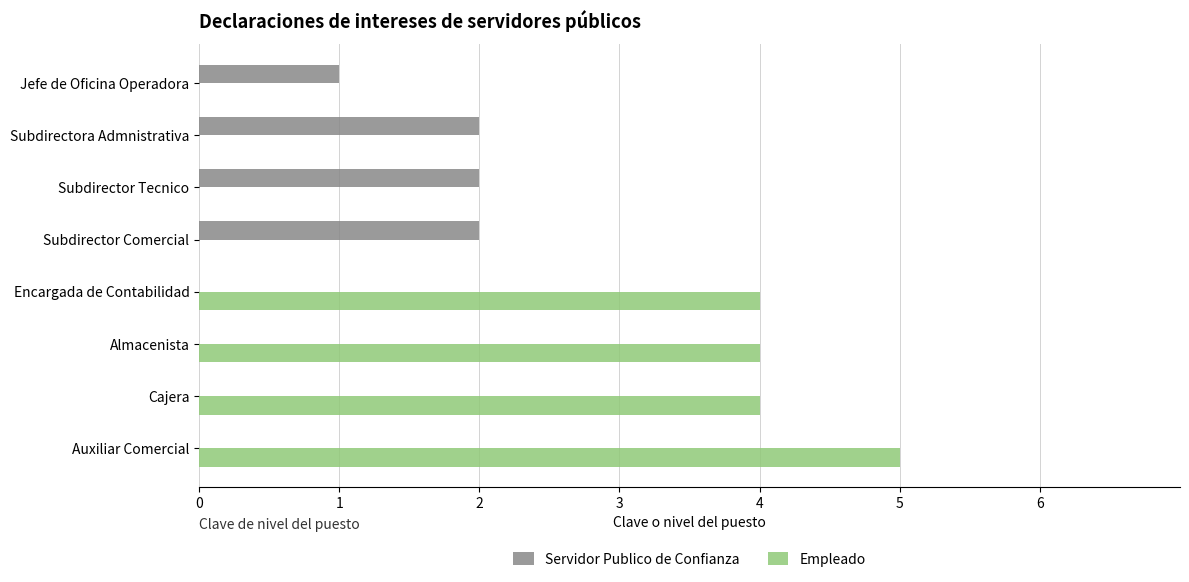

Read the Empleado value at Cajera.

4